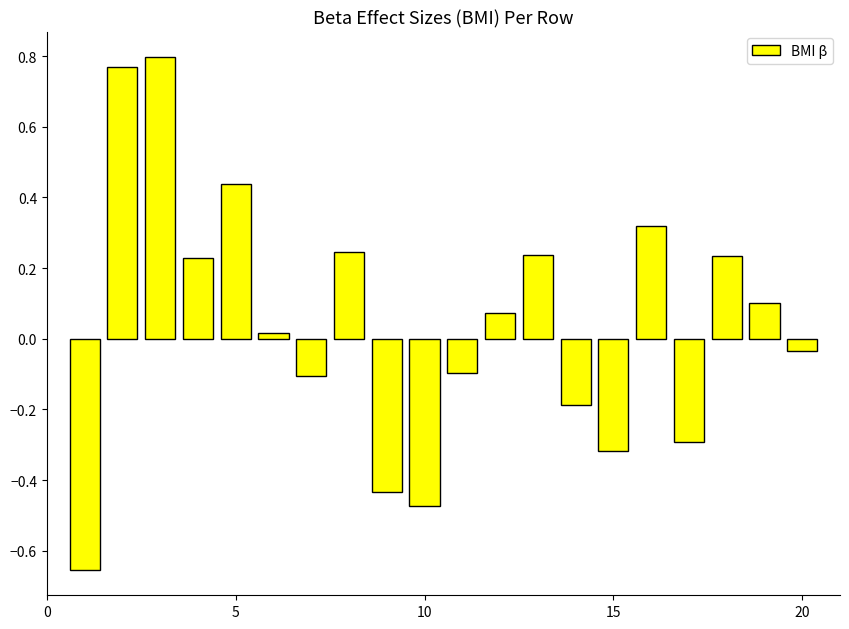

What is the difference between the maximum and minimum values?

1.5